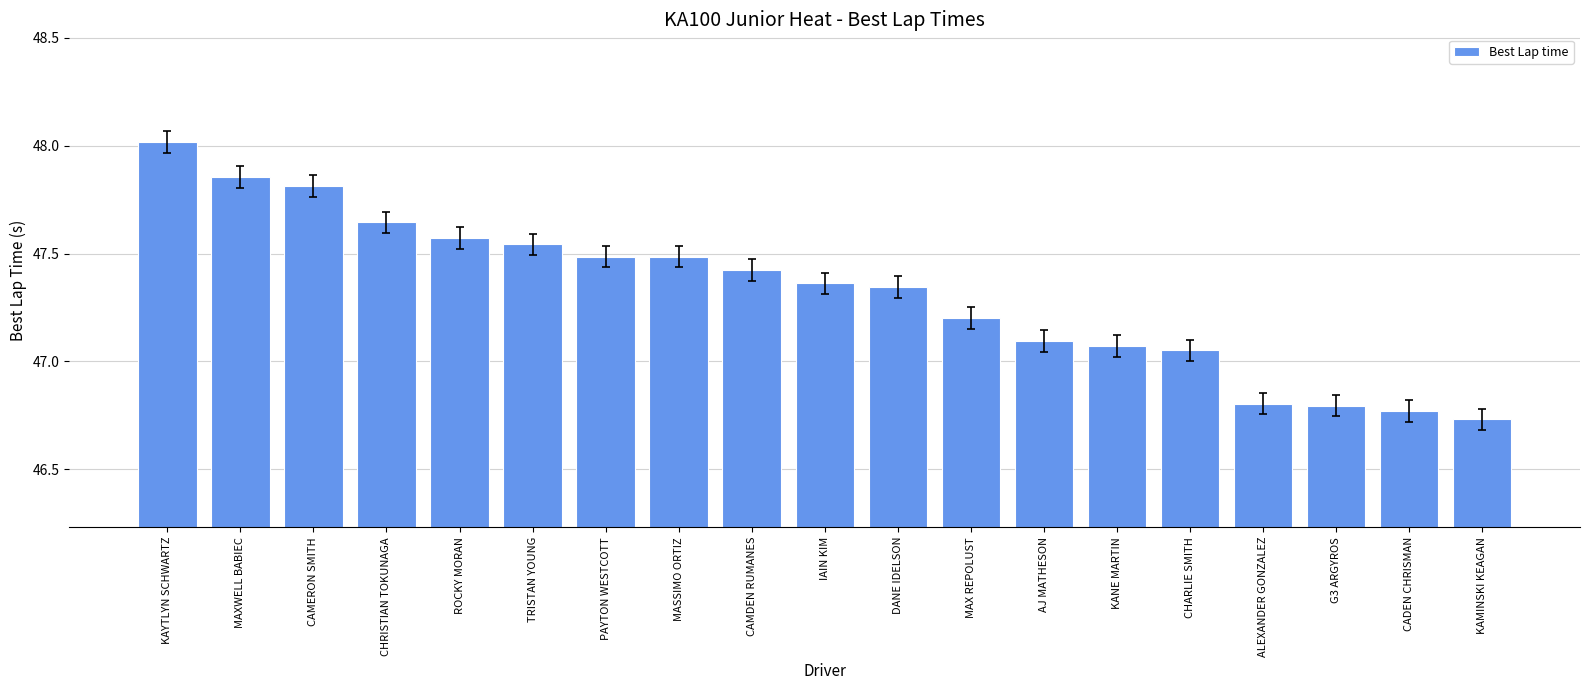

What is the label of the 14th bar from the right?

TRISTAN YOUNG